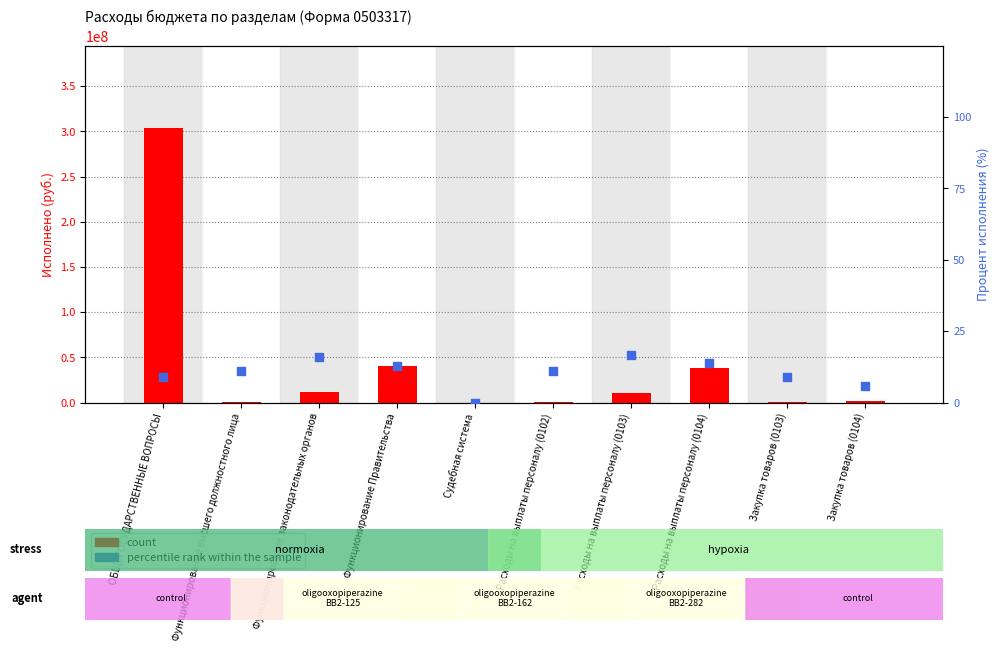

Which series has the largest Y range (max minus min)?

count